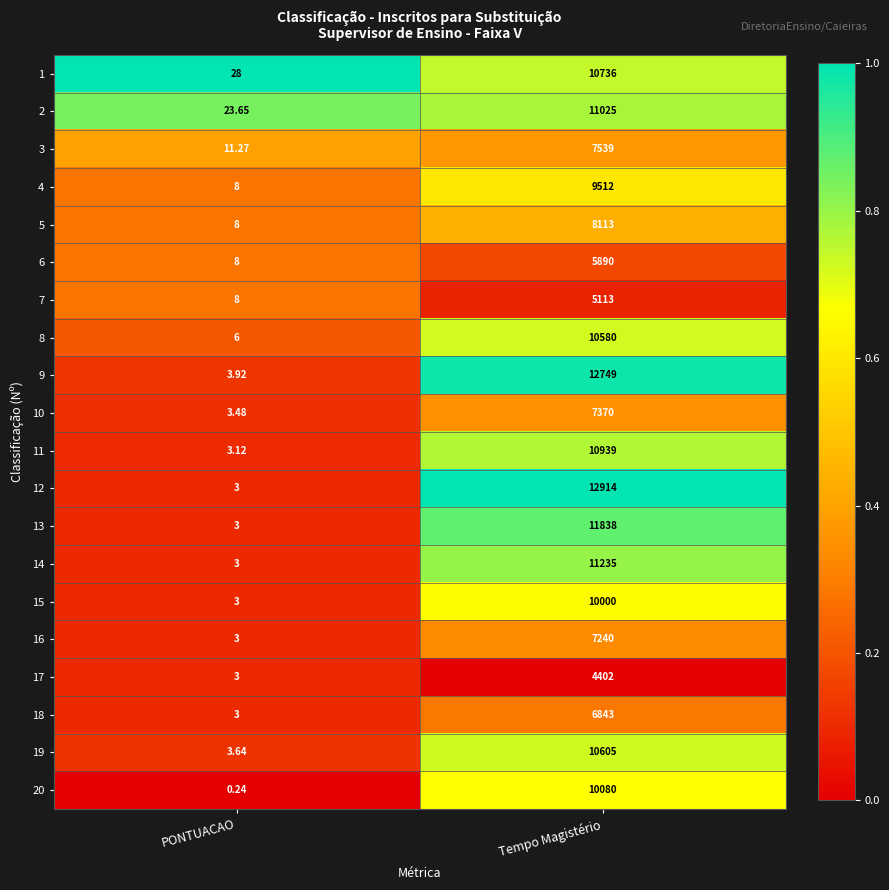

What is the spread (max minus min) of values at PONTUACAO?

27.8